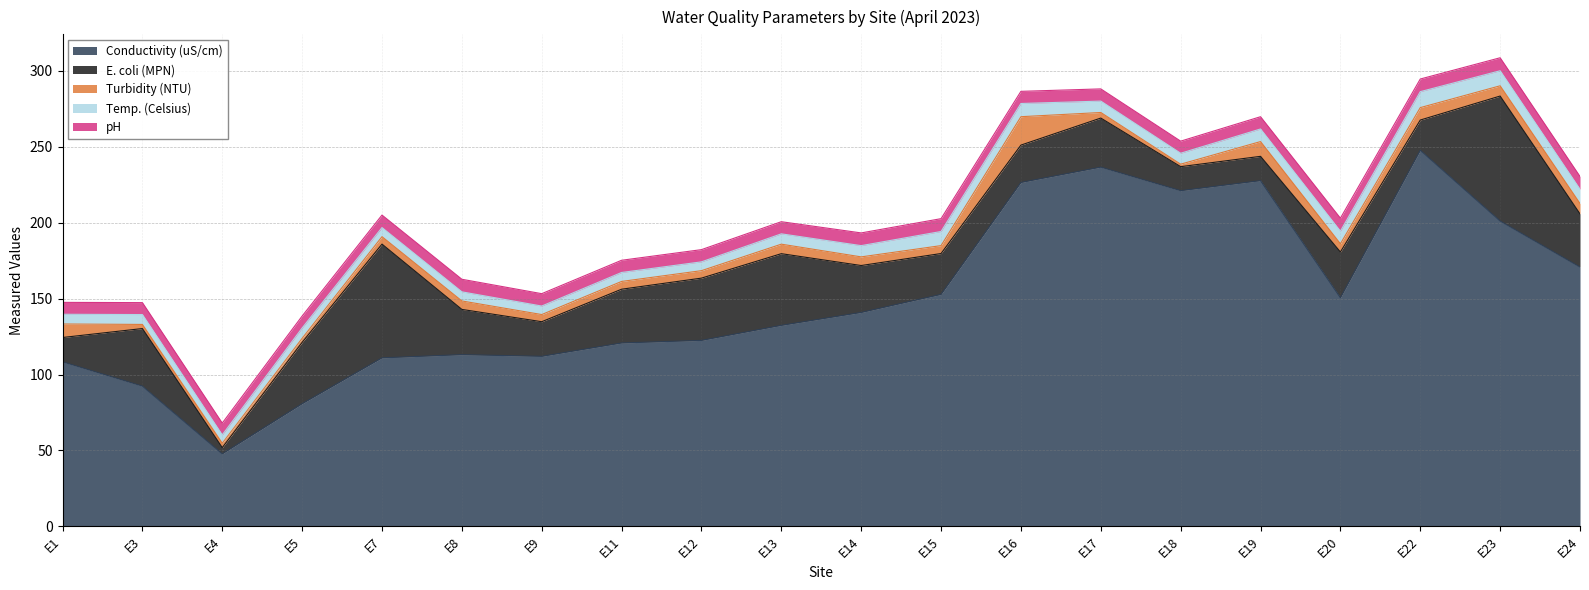

How many interior local valleys does the Conductivity (uS/cm) series have?

4